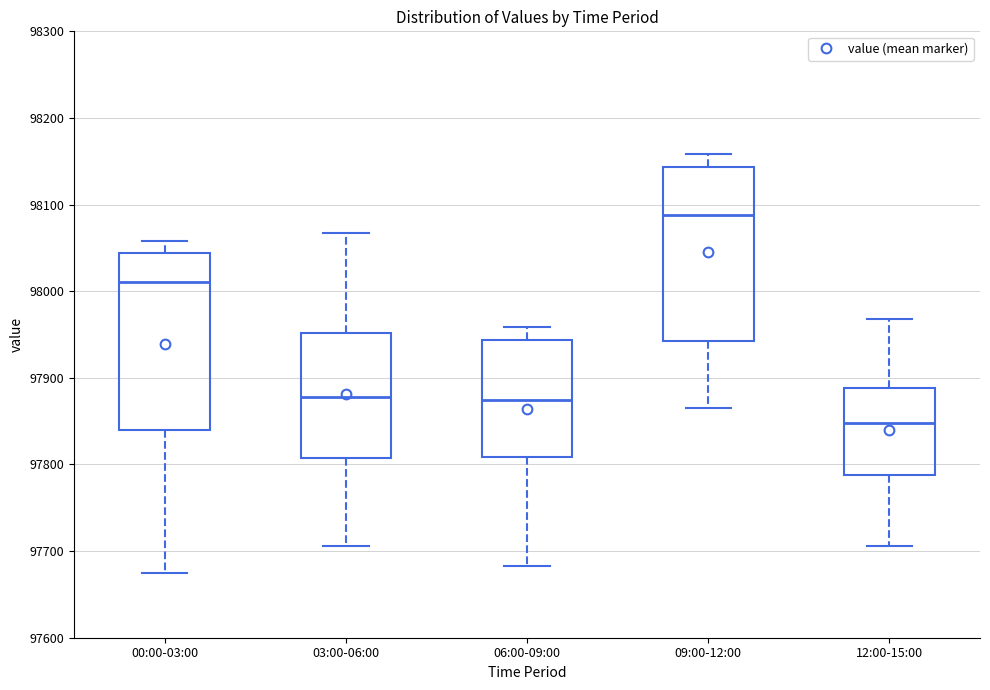

Reading left to right, transcribe this box plot: for each box, give where its median line is, the range the box spans, and where its two whiskers end, as read against the y-axis. The values are not printed on the chart, so give them approximately, as read against the axis.

00:00-03:00: median 98010, box 97840 to 98040, whiskers 97680 to 98060
03:00-06:00: median 97880, box 97810 to 97950, whiskers 97710 to 98070
06:00-09:00: median 97870, box 97810 to 97940, whiskers 97680 to 97960
09:00-12:00: median 98090, box 97940 to 98140, whiskers 97870 to 98160
12:00-15:00: median 97850, box 97790 to 97890, whiskers 97710 to 97970